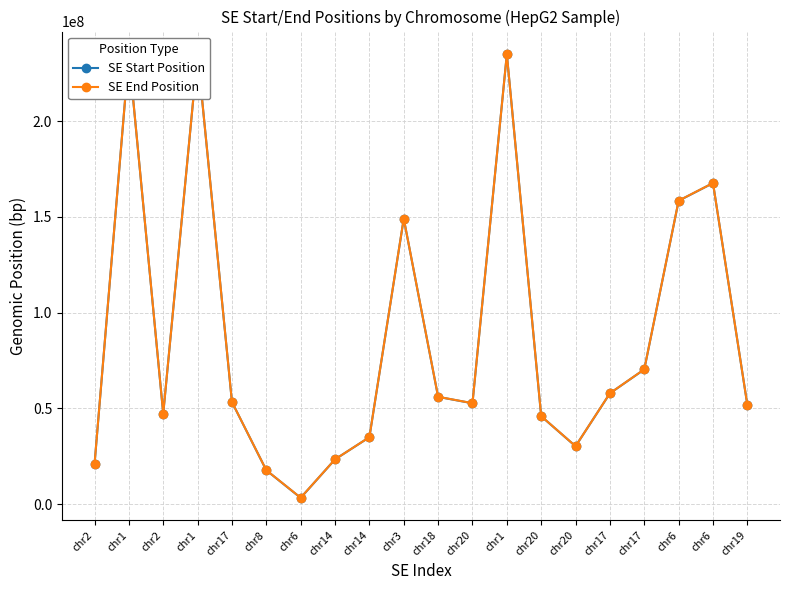

What is the value of the SE End Position point at the 6th from the left?

17782688